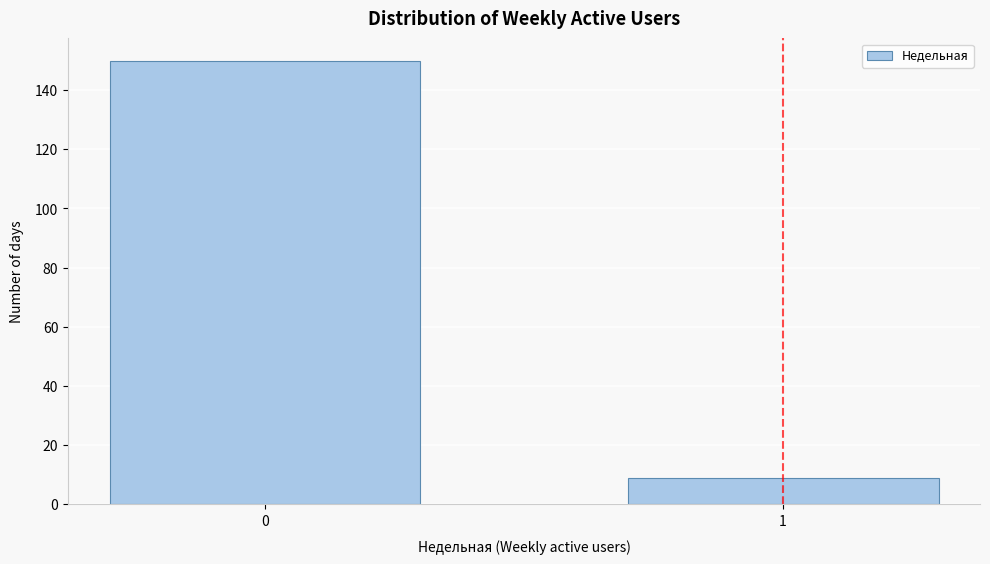

Reading right to left, list all the values displayed in this chart.

9	150